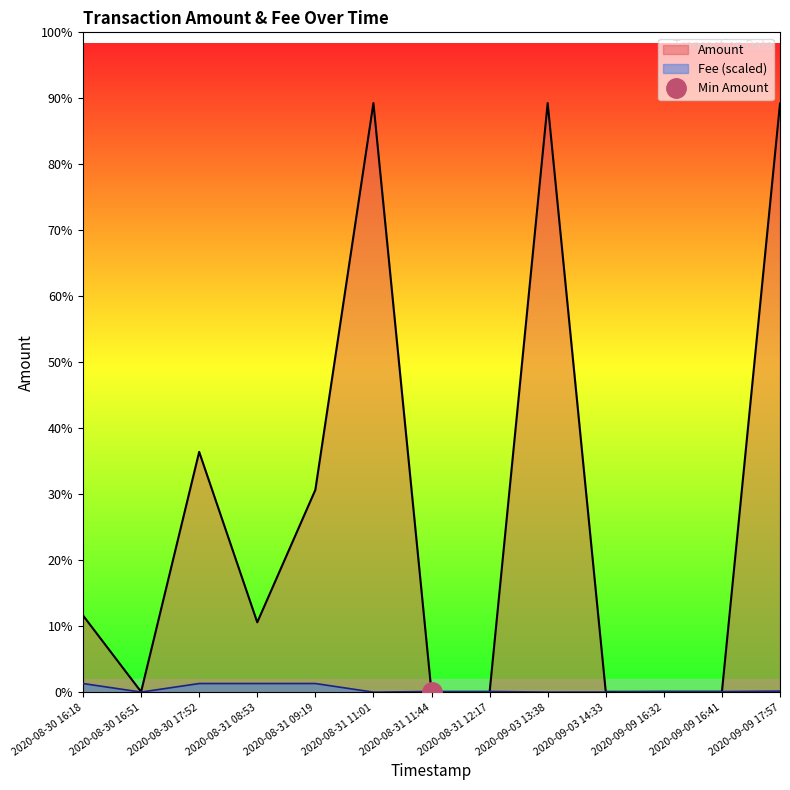

What is the difference between the highest and lowest values at 2020-08-31 11:01?

102410.0